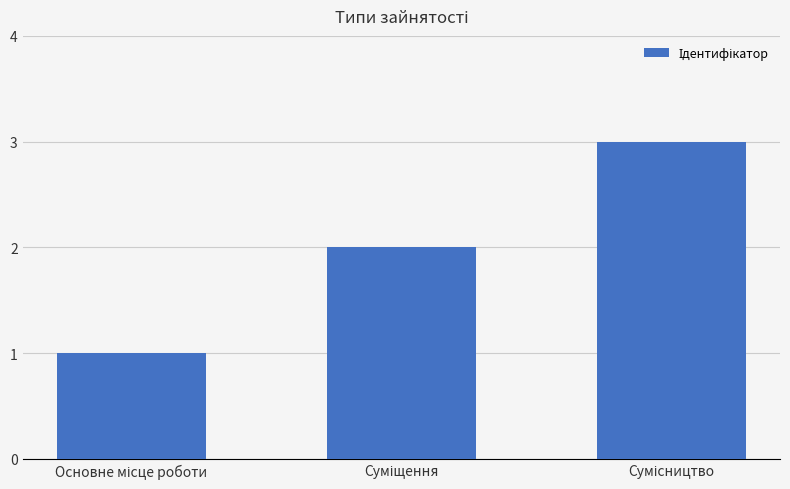

Are the bars grouped side by side (vs. stacked)?

No